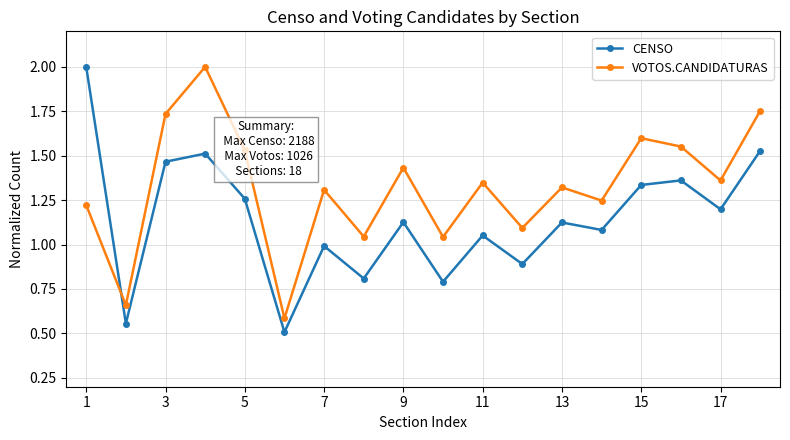

What is the minimum value for CENSO?

0.5